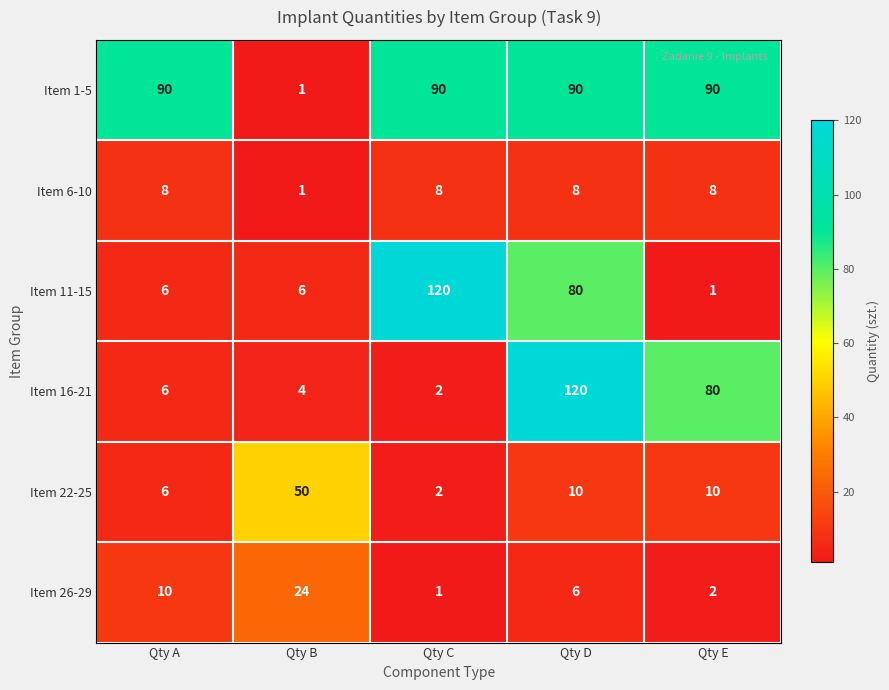

How many data points does each series have?

5